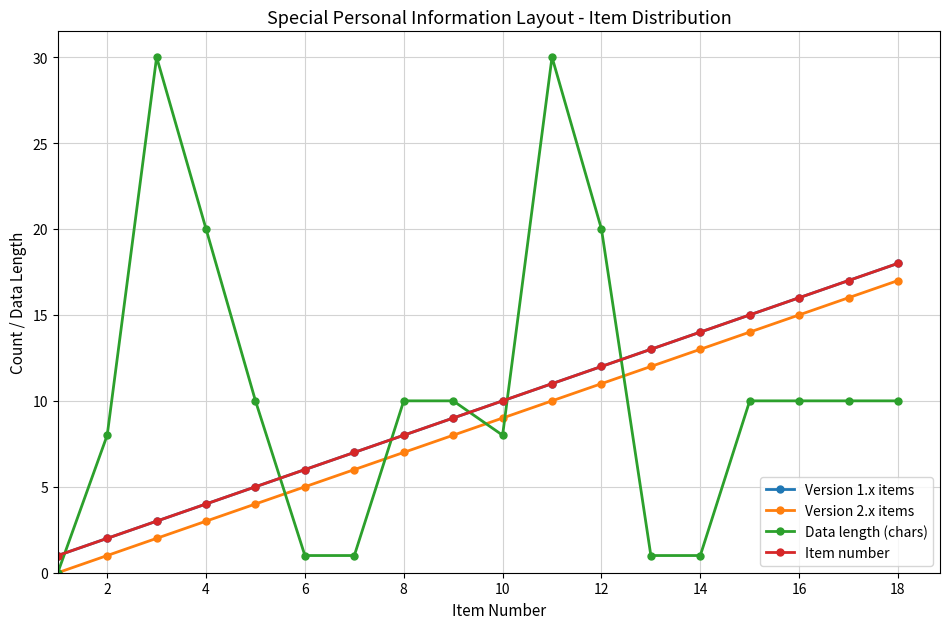

True or false: Version 2.x items has more than 0 points higher than both neighbors.

False